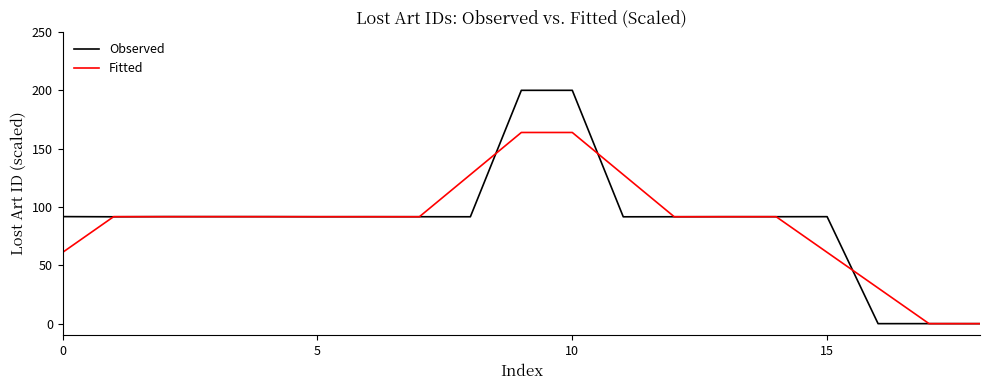

What are all the series names shown in the legend?

Observed, Fitted